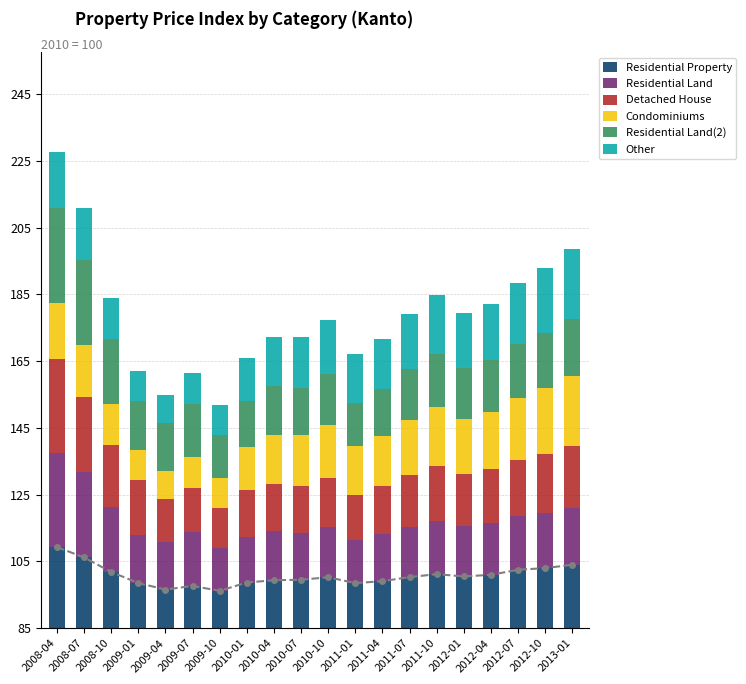

What is the spread (max minus min) of values at 2013-01?

4.0